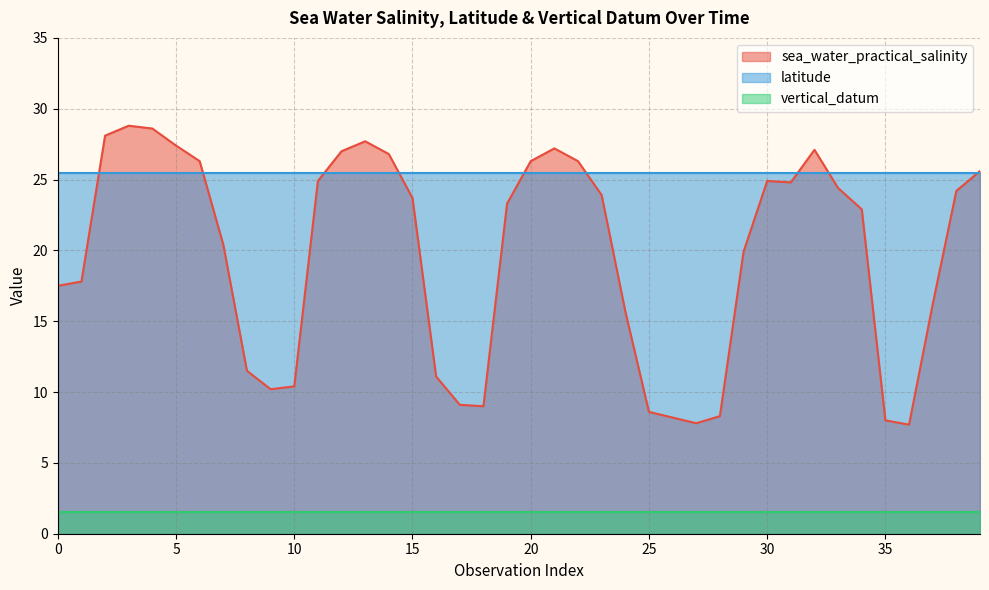

What is the smallest value displayed?

1.5